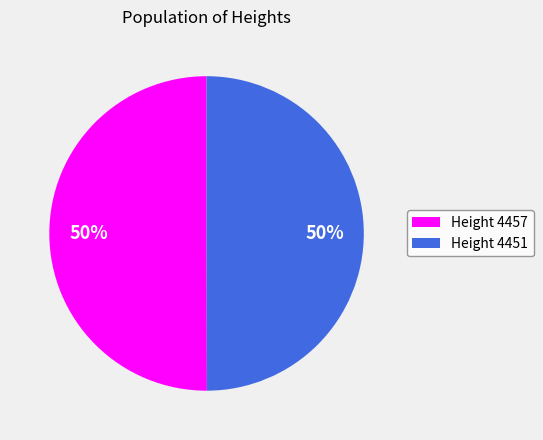

Approximately how many times larger is the value at Height 4451 compared to Height 4457?

1.0